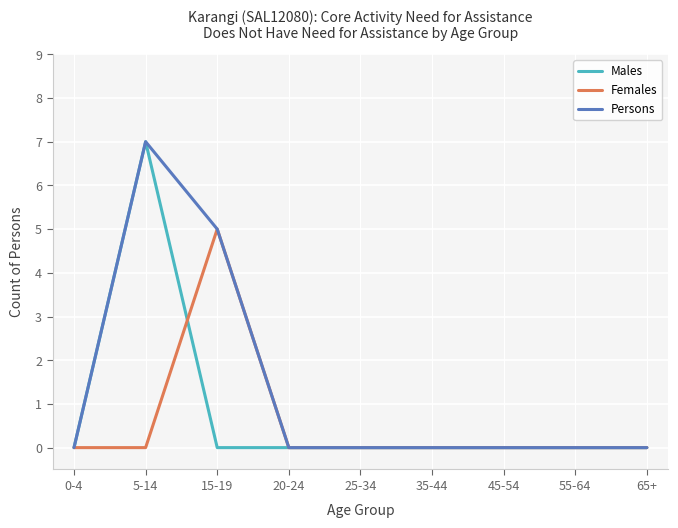

What position from the right is 25-34?

5